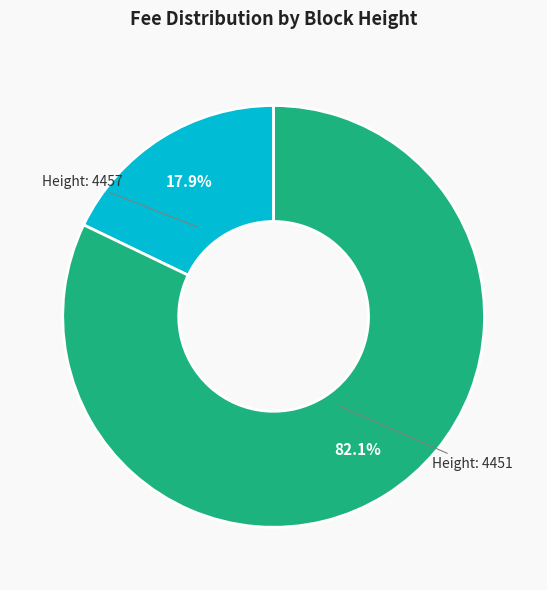

Rank the categories by value from lowest to highest.

Height: 4457, Height: 4451